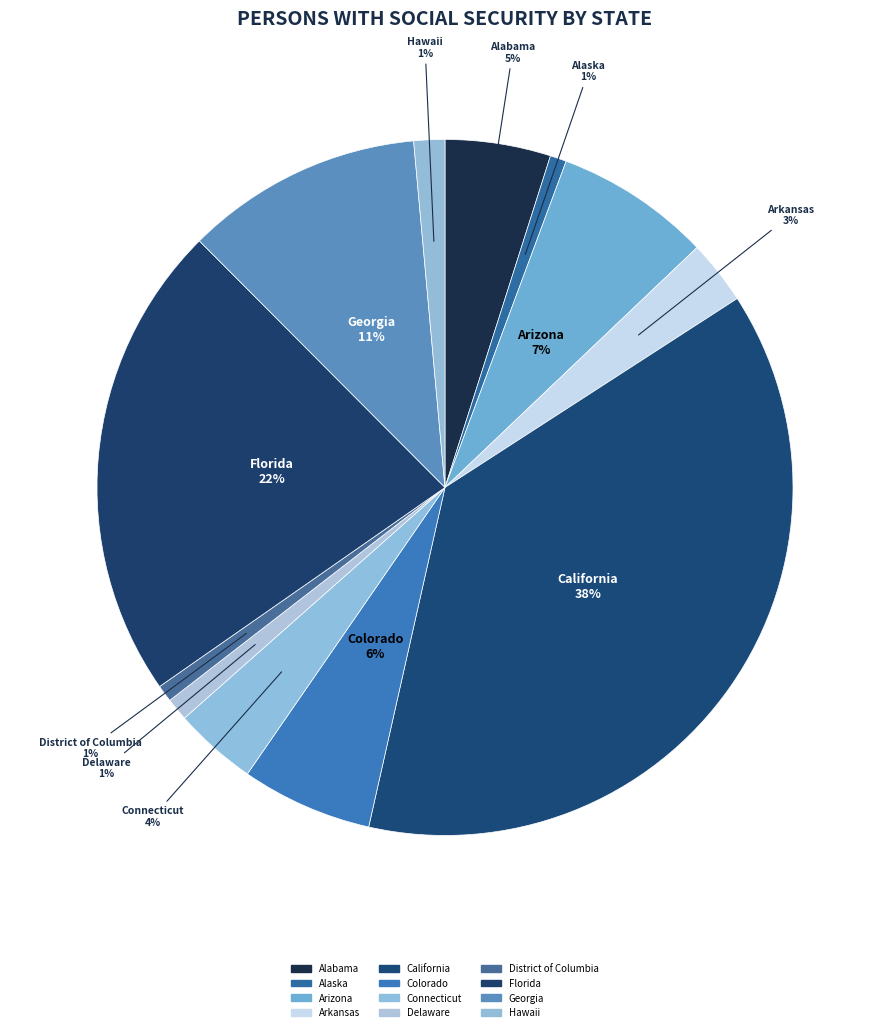

Which category has the biggest portion of the pie?

California